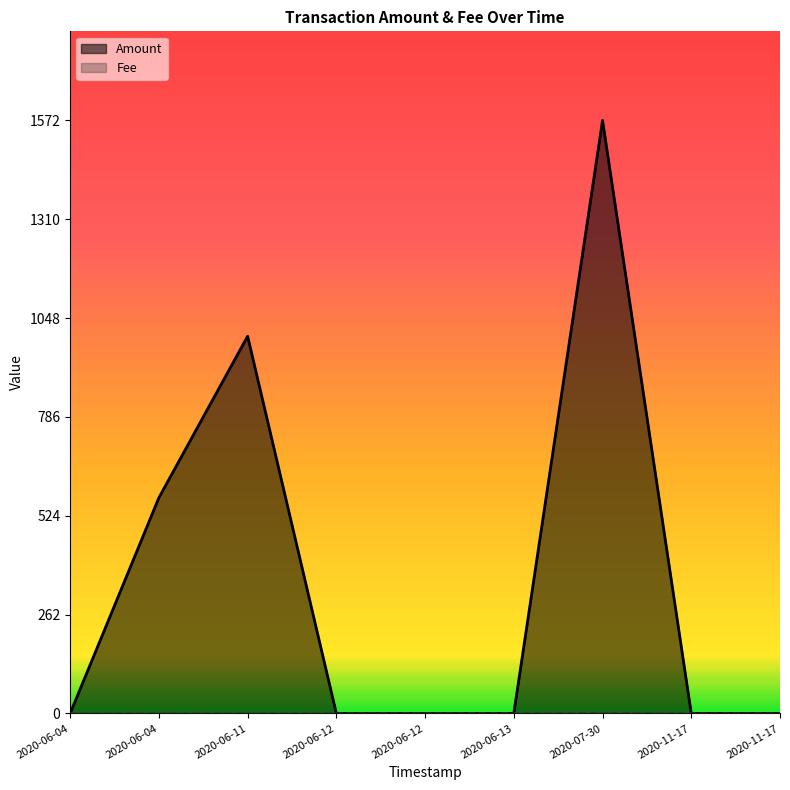

At which category is the sum across all series the highest?

2020-07-30